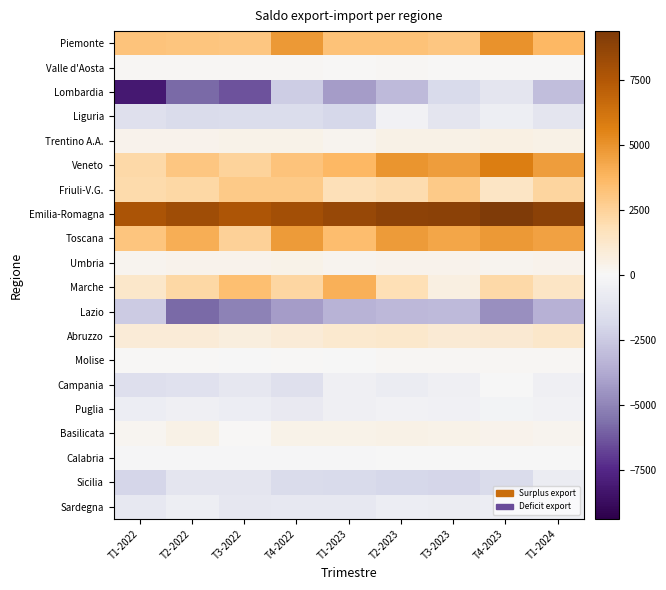

Reading left to right, what are all the values shown in this chart?

Piemonte: T1-2022=3165.7	T2-2022=3081.8	T3-2022=3039.1	T4-2022=4799.3	T1-2023=3254.5	T2-2023=3227.4	T3-2023=3064.3	T4-2023=4981.2	T1-2024=3723.0
Valle d'Aosta: T1-2022=103.9	T2-2022=138.1	T3-2022=122.6	T4-2022=99.9	T1-2023=71.6	T2-2023=89.7	T3-2023=47.8	T4-2023=71.2	T1-2024=66.1
Lombardia: T1-2022=-8130.8	T2-2022=-5784.8	T3-2022=-6424.1	T4-2022=-2393.8	T1-2023=-4200.9	T2-2023=-3140.7	T3-2023=-1823.8	T4-2023=-1126.2	T1-2024=-2988.6
Liguria: T1-2022=-1439.9	T2-2022=-1698.8	T3-2022=-1630.7	T4-2022=-1629.1	T1-2023=-1910.0	T2-2023=-343.4	T3-2023=-1114.3	T4-2023=-581.1	T1-2024=-1100.4
Trentino A.A.: T1-2022=316.5	T2-2022=309.3	T3-2022=398.7	T4-2022=392.4	T1-2023=273.6	T2-2023=476.3	T3-2023=470.0	T4-2023=569.0	T1-2024=490.1
Veneto: T1-2022=2145.9	T2-2022=3059.0	T3-2022=2462.1	T4-2022=3175.6	T1-2023=3733.6	T2-2023=4942.9	T3-2023=4626.3	T4-2023=5751.3	T1-2024=4649.7
Friuli-V.G.: T1-2022=2057.8	T2-2022=2241.5	T3-2022=2896.2	T4-2022=2914.6	T1-2023=1777.6	T2-2023=2004.7	T3-2023=2887.0	T4-2023=1448.3	T1-2024=2358.2
Emilia-Romagna: T1-2022=7707.5	T2-2022=8186.7	T3-2022=7627.6	T4-2022=8017.1	T1-2023=8476.2	T2-2023=8805.8	T3-2023=8920.5	T4-2023=9371.6	T1-2024=8880.7
Toscana: T1-2022=3141.3	T2-2022=4034.0	T3-2022=2518.6	T4-2022=4746.0	T1-2023=3454.7	T2-2023=4752.8	T3-2023=4385.3	T4-2023=4766.3	T1-2024=4474.9
Umbria: T1-2022=227.9	T2-2022=355.7	T3-2022=313.8	T4-2022=371.0	T1-2023=281.6	T2-2023=299.8	T3-2023=294.3	T4-2023=287.9	T1-2024=332.4
Marche: T1-2022=1250.0	T2-2022=2220.4	T3-2022=3390.0	T4-2022=2338.2	T1-2023=4023.2	T2-2023=1902.3	T3-2023=633.4	T4-2023=2169.3	T1-2024=1437.5
Lazio: T1-2022=-2472.1	T2-2022=-5844.8	T3-2022=-5123.2	T4-2022=-4174.3	T1-2023=-3435.2	T2-2023=-3173.0	T3-2023=-3081.8	T4-2023=-4638.2	T1-2024=-3499.1
Abruzzo: T1-2022=898.6	T2-2022=938.2	T3-2022=666.2	T4-2022=884.5	T1-2023=1101.3	T2-2023=1219.4	T3-2023=1006.6	T4-2023=1094.8	T1-2024=1264.5
Molise: T1-2022=21.9	T2-2022=60.1	T3-2022=-4.5	T4-2022=4.0	T1-2023=-47.6	T2-2023=109.6	T3-2023=103.9	T4-2023=74.3	T1-2024=85.9
Campania: T1-2022=-1474.6	T2-2022=-1342.6	T3-2022=-999.7	T4-2022=-1394.0	T1-2023=-458.6	T2-2023=-688.7	T3-2023=-448.6	T4-2023=-12.7	T1-2024=-489.2
Puglia: T1-2022=-590.8	T2-2022=-444.3	T3-2022=-622.2	T4-2022=-856.6	T1-2023=-485.8	T2-2023=-358.1	T3-2023=-438.5	T4-2023=-224.8	T1-2024=-321.7
Basilicata: T1-2022=194.6	T2-2022=446.2	T3-2022=62.0	T4-2022=366.5	T1-2023=435.5	T2-2023=456.8	T3-2023=401.0	T4-2023=364.4	T1-2024=290.8
Calabria: T1-2022=-100.4	T2-2022=-99.4	T3-2022=-108.1	T4-2022=-111.4	T1-2023=-87.0	T2-2023=-33.0	T3-2023=-64.4	T4-2023=-13.4	T1-2024=-45.0
Sicilia: T1-2022=-2006.5	T2-2022=-1145.5	T3-2022=-1137.6	T4-2022=-1689.7	T1-2023=-1772.3	T2-2023=-1968.4	T3-2023=-2000.6	T4-2023=-1727.8	T1-2024=-695.4
Sardegna: T1-2022=-912.0	T2-2022=-550.7	T3-2022=-984.8	T4-2022=-888.3	T1-2023=-895.4	T2-2023=-616.9	T3-2023=-726.2	T4-2023=-647.3	T1-2024=-544.9